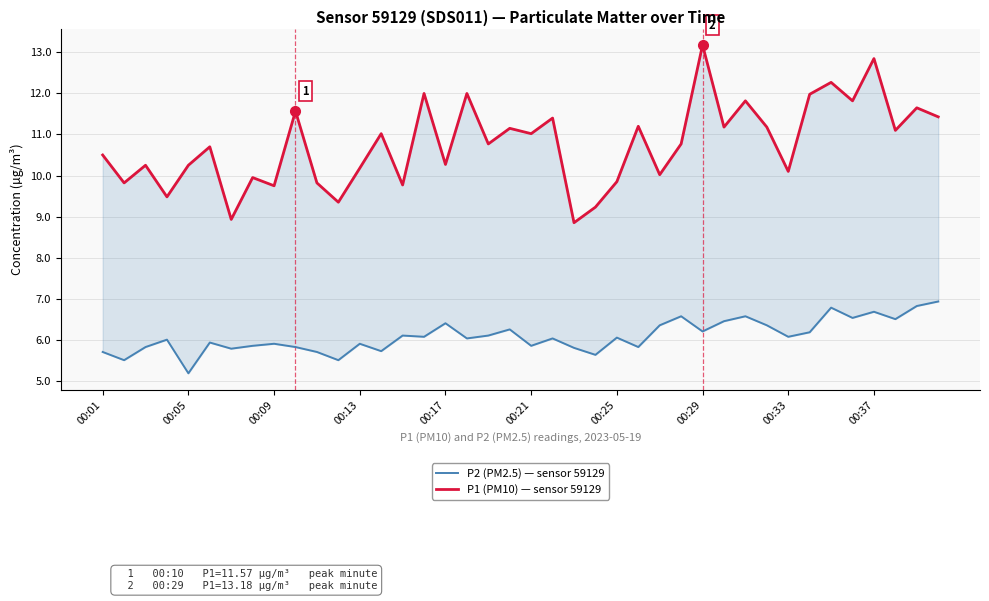

At how many categories does at least one series exceed 12?

3